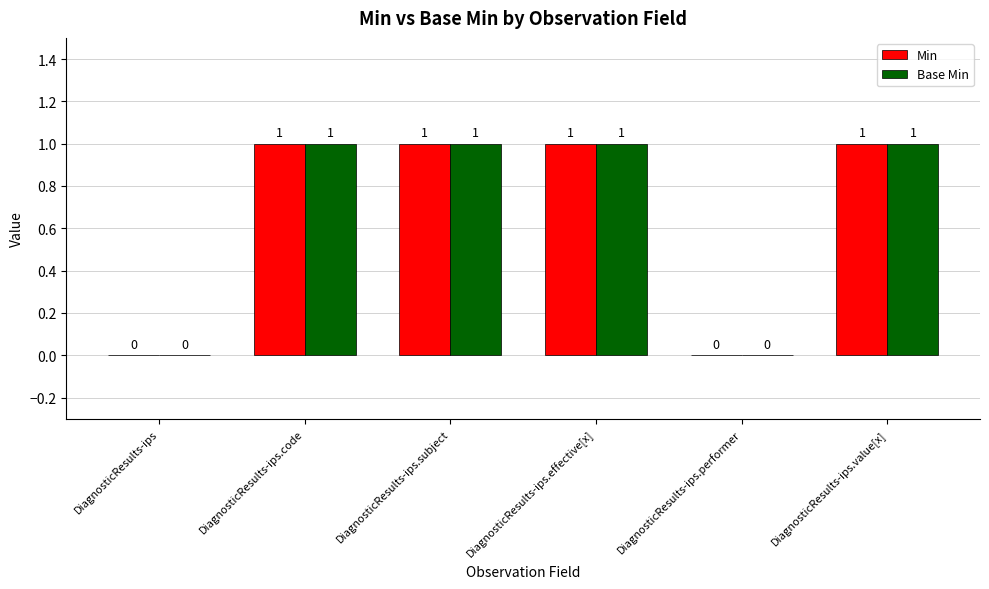

Is it true that Base Min equals 1 at DiagnosticResults-ips.value[x]?

True